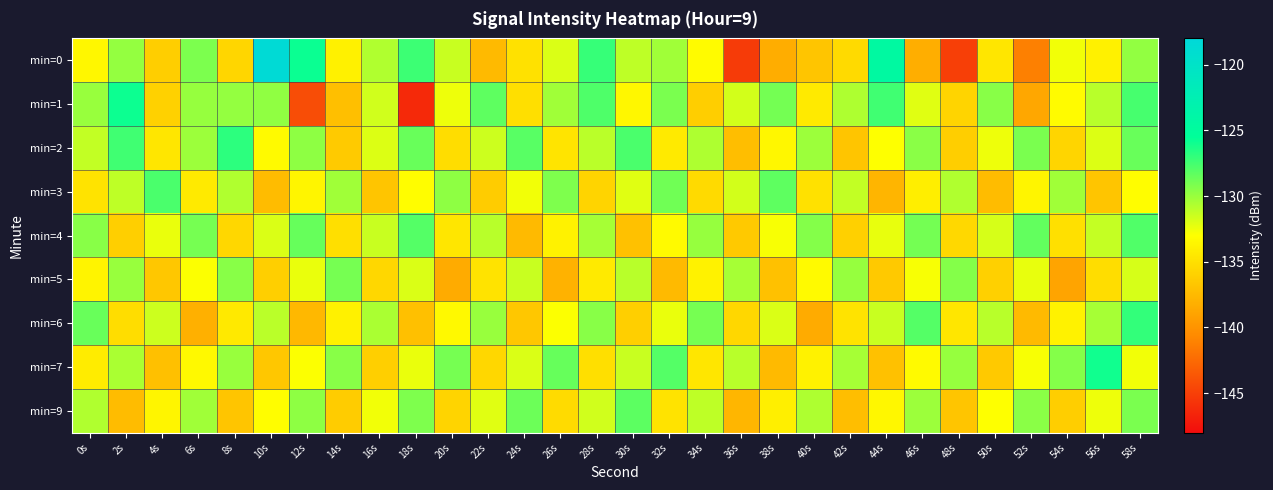

Reading left to right, list all the values displayed in this chart.

min=0: 0s=-133.5	2s=-129.9	4s=-136.1	6s=-129.2	8s=-135.6	10s=-118.4	12s=-125.8	14s=-133.9	16s=-130.7	18s=-127.3	20s=-131.4	22s=-137.5	24s=-134.9	26s=-131.9	28s=-127.1	30s=-131.1	32s=-130.2	34s=-133.2	36s=-145.2	38s=-138.3	40s=-136.7	42s=-135.4	44s=-124.6	46s=-138.2	48s=-145.0	50s=-134.6	52s=-141.2	54s=-132.6	56s=-133.8	58s=-129.8
min=1: 0s=-130.0	2s=-125.9	4s=-136.0	6s=-129.9	8s=-129.8	10s=-129.8	12s=-144.1	14s=-137.1	16s=-131.6	18s=-146.3	20s=-132.5	22s=-128.3	24s=-135.1	26s=-130.2	28s=-127.8	30s=-133.5	32s=-129.1	34s=-136.2	36s=-131.7	38s=-128.9	40s=-134.3	42s=-130.6	44s=-127.4	46s=-132.1	48s=-135.8	50s=-129.5	52s=-138.7	54s=-133.2	56s=-130.9	58s=-127.6
min=2: 0s=-131.2	2s=-127.4	4s=-134.6	6s=-130.1	8s=-126.8	10s=-133.3	12s=-129.7	14s=-136.4	16s=-132.0	18s=-128.6	20s=-135.2	22s=-131.5	24s=-128.1	26s=-134.7	28s=-131.0	30s=-127.7	32s=-134.3	34s=-130.6	36s=-137.2	38s=-133.5	40s=-130.1	42s=-136.7	44s=-133.0	46s=-129.6	48s=-136.2	50s=-132.5	52s=-129.1	54s=-135.7	56s=-132.0	58s=-128.6
min=3: 0s=-134.8	2s=-131.1	4s=-127.7	6s=-134.3	8s=-130.7	10s=-137.3	12s=-133.6	14s=-130.2	16s=-136.8	18s=-133.1	20s=-129.7	22s=-136.3	24s=-132.6	26s=-129.2	28s=-135.8	30s=-132.1	32s=-128.8	34s=-135.4	36s=-131.7	38s=-128.3	40s=-134.9	42s=-131.2	44s=-137.8	46s=-134.1	48s=-130.7	50s=-137.3	52s=-133.6	54s=-130.2	56s=-136.8	58s=-133.1
min=4: 0s=-129.5	2s=-136.1	4s=-132.4	6s=-129.0	8s=-135.6	10s=-131.9	12s=-128.5	14s=-135.1	16s=-131.4	18s=-128.0	20s=-134.6	22s=-130.9	24s=-137.5	26s=-133.8	28s=-130.4	30s=-137.0	32s=-133.3	34s=-129.9	36s=-136.5	38s=-132.8	40s=-129.4	42s=-136.0	44s=-132.3	46s=-128.9	48s=-135.5	50s=-131.8	52s=-128.4	54s=-135.0	56s=-131.3	58s=-127.9
min=5: 0s=-133.7	2s=-130.0	4s=-136.6	6s=-132.9	8s=-129.5	10s=-136.1	12s=-132.4	14s=-129.0	16s=-135.6	18s=-131.9	20s=-138.5	22s=-134.8	24s=-131.4	26s=-138.0	28s=-134.3	30s=-130.9	32s=-137.5	34s=-133.8	36s=-130.4	38s=-137.0	40s=-133.3	42s=-129.9	44s=-136.5	46s=-132.8	48s=-129.4	50s=-136.0	52s=-132.3	54s=-138.9	56s=-135.2	58s=-131.8
min=6: 0s=-128.6	2s=-135.2	4s=-131.5	6s=-138.1	8s=-134.4	10s=-131.0	12s=-137.6	14s=-133.9	16s=-130.5	18s=-137.1	20s=-133.4	22s=-130.0	24s=-136.6	26s=-132.9	28s=-129.5	30s=-136.1	32s=-132.4	34s=-129.0	36s=-135.6	38s=-131.9	40s=-138.5	42s=-134.8	44s=-131.4	46s=-128.0	48s=-134.6	50s=-130.9	52s=-137.5	54s=-133.8	56s=-130.4	58s=-127.0
min=7: 0s=-134.2	2s=-130.5	4s=-137.1	6s=-133.4	8s=-130.0	10s=-136.6	12s=-132.9	14s=-129.5	16s=-136.1	18s=-132.4	20s=-129.0	22s=-135.6	24s=-131.9	26s=-128.5	28s=-135.1	30s=-131.4	32s=-128.0	34s=-134.6	36s=-130.9	38s=-137.5	40s=-133.8	42s=-130.4	44s=-137.0	46s=-133.3	48s=-129.9	50s=-136.5	52s=-132.8	54s=-129.4	56s=-126.0	58s=-132.6
min=9: 0s=-130.7	2s=-137.3	4s=-133.6	6s=-130.2	8s=-136.8	10s=-133.1	12s=-129.7	14s=-136.3	16s=-132.6	18s=-129.2	20s=-135.8	22s=-132.1	24s=-128.7	26s=-135.3	28s=-131.6	30s=-128.2	32s=-134.8	34s=-131.1	36s=-137.7	38s=-134.0	40s=-130.6	42s=-137.2	44s=-133.5	46s=-130.1	48s=-136.7	50s=-133.0	52s=-129.6	54s=-136.2	56s=-132.5	58s=-129.1